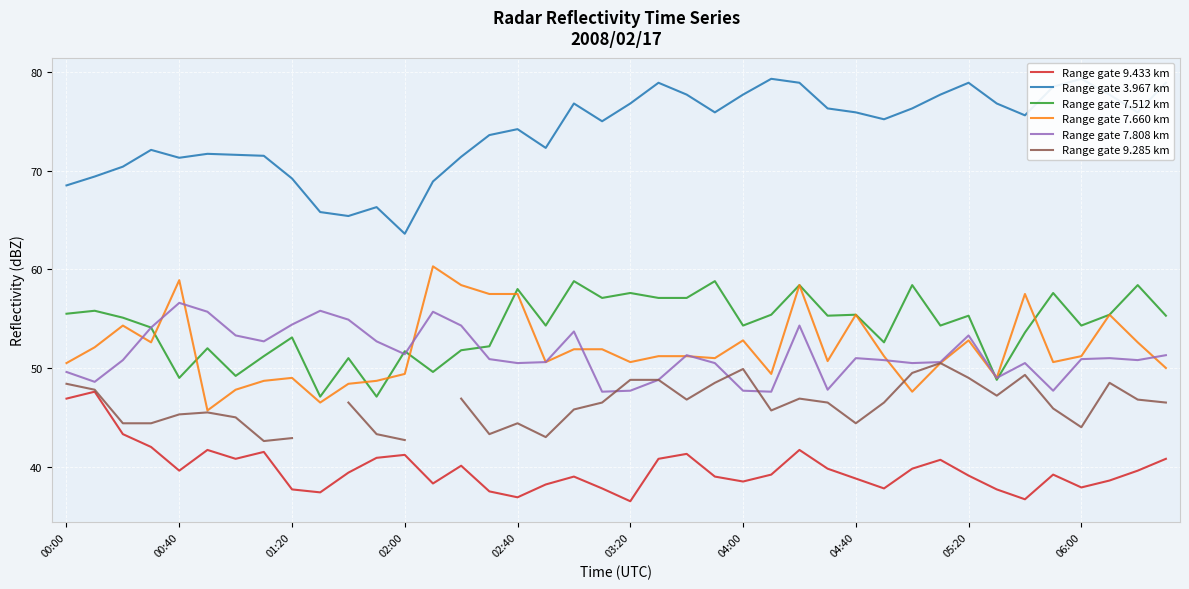

True or false: Range gate 9.285 km and Range gate 9.433 km intersect in this chart.

False